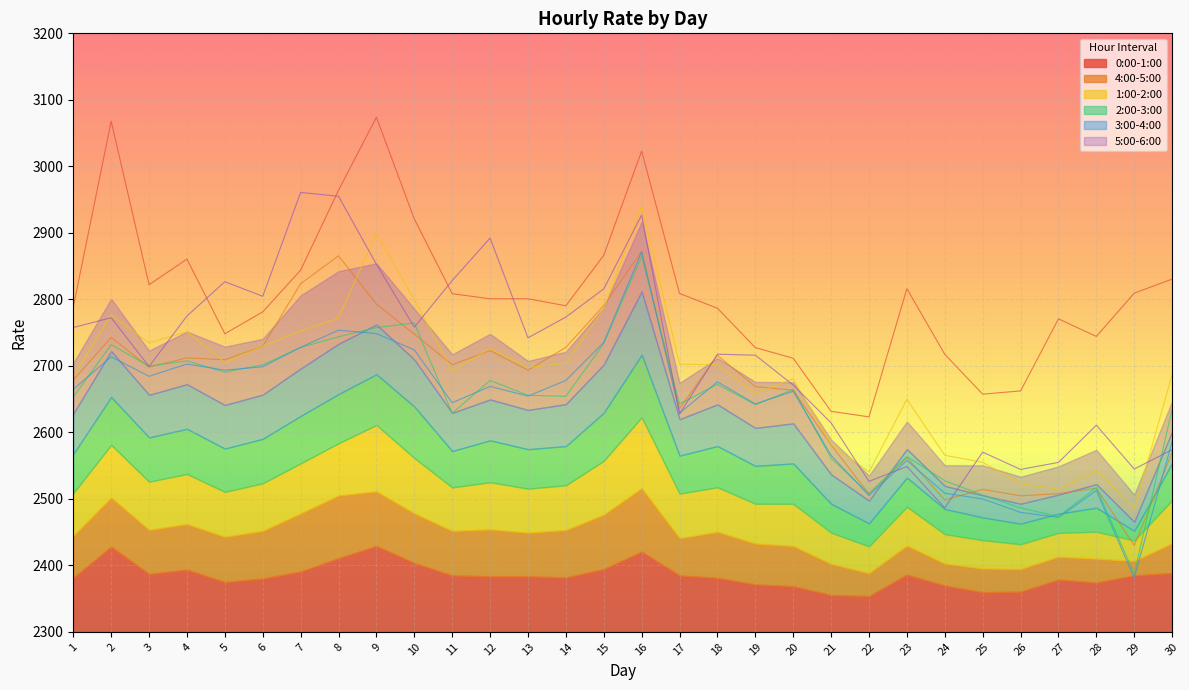

Rank the series by their maximum value, from highest to lowest.

0:00-1:00, 5:00-6:00, 1:00-2:00, 4:00-5:00, 3:00-4:00, 2:00-3:00